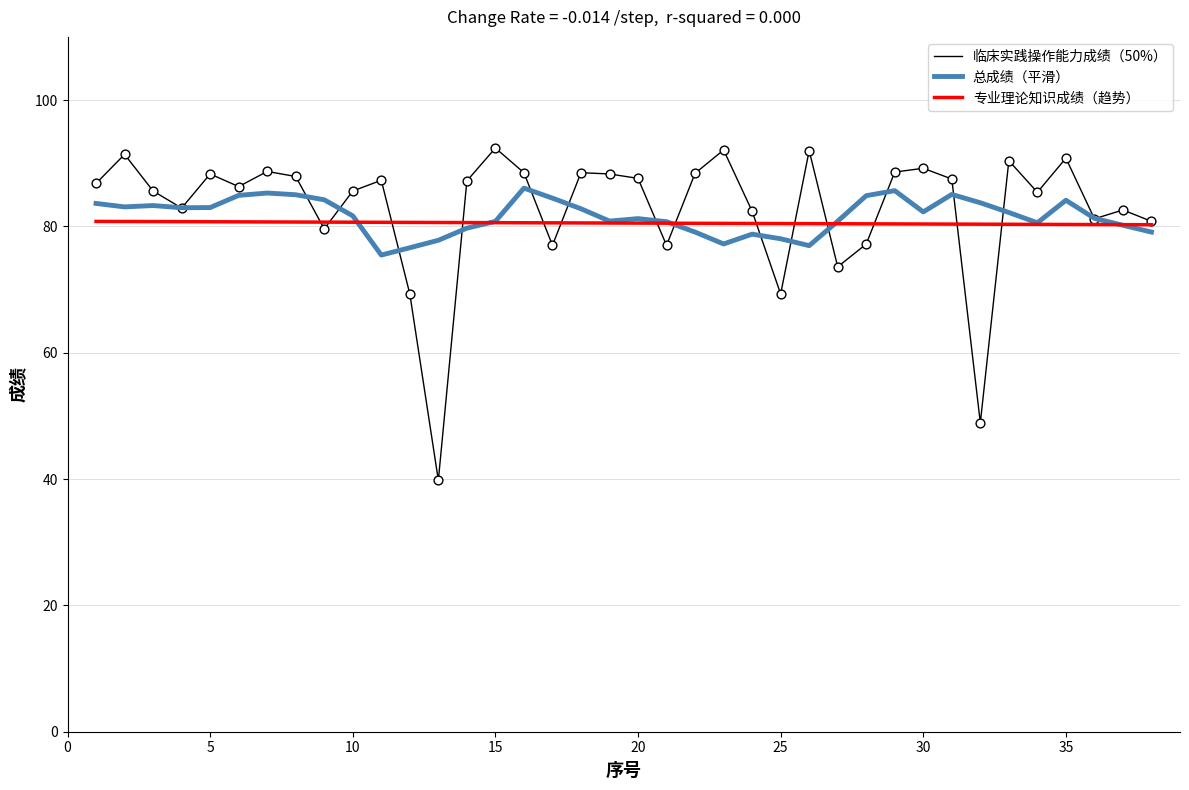

What is the greatest value displayed?

92.4